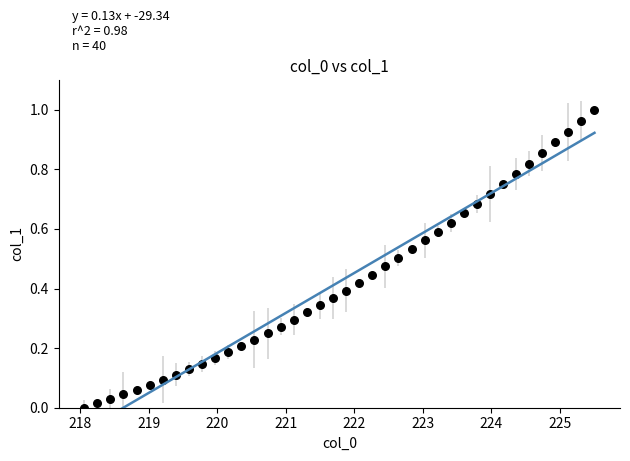

What is the range of X values (max minus min)?

7.4